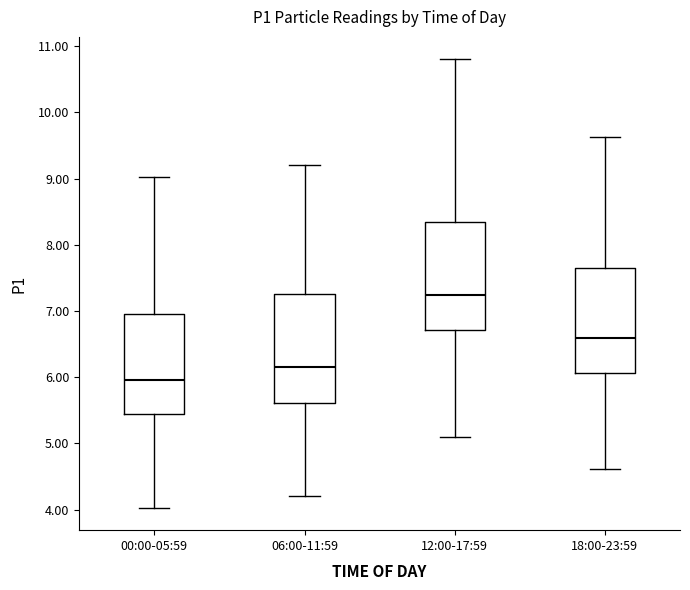

Where does the lower whisker of the box for 06:00-11:59 end on the y-axis? The values are not printed on the chart, so give them approximately, as read against the axis.

4.2